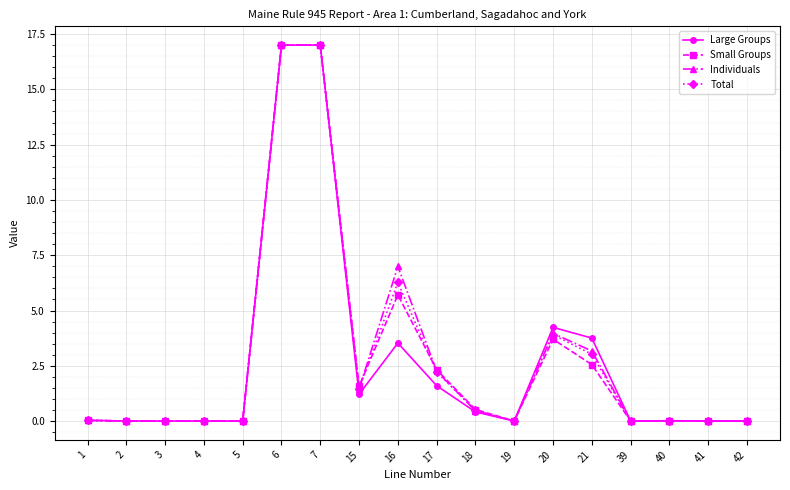

At which label is Small Groups closest to 8?

16